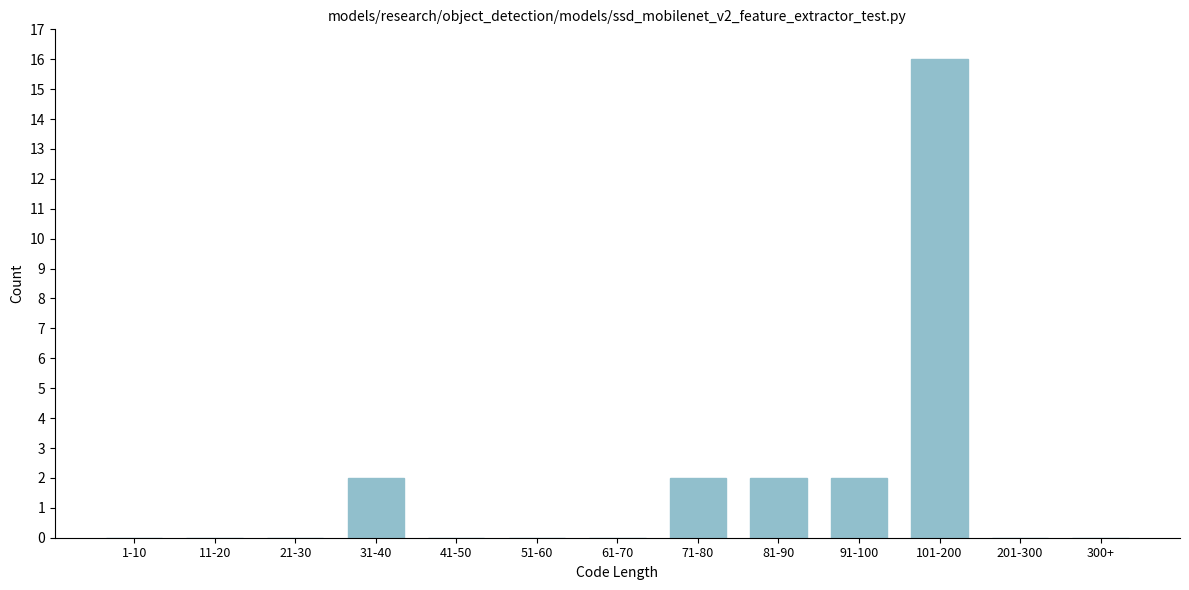

Reading left to right, extract all data points from this chart.

1-10=0	11-20=0	21-30=0	31-40=2	41-50=0	51-60=0	61-70=0	71-80=2	81-90=2	91-100=2	101-200=16	201-300=0	300+=0